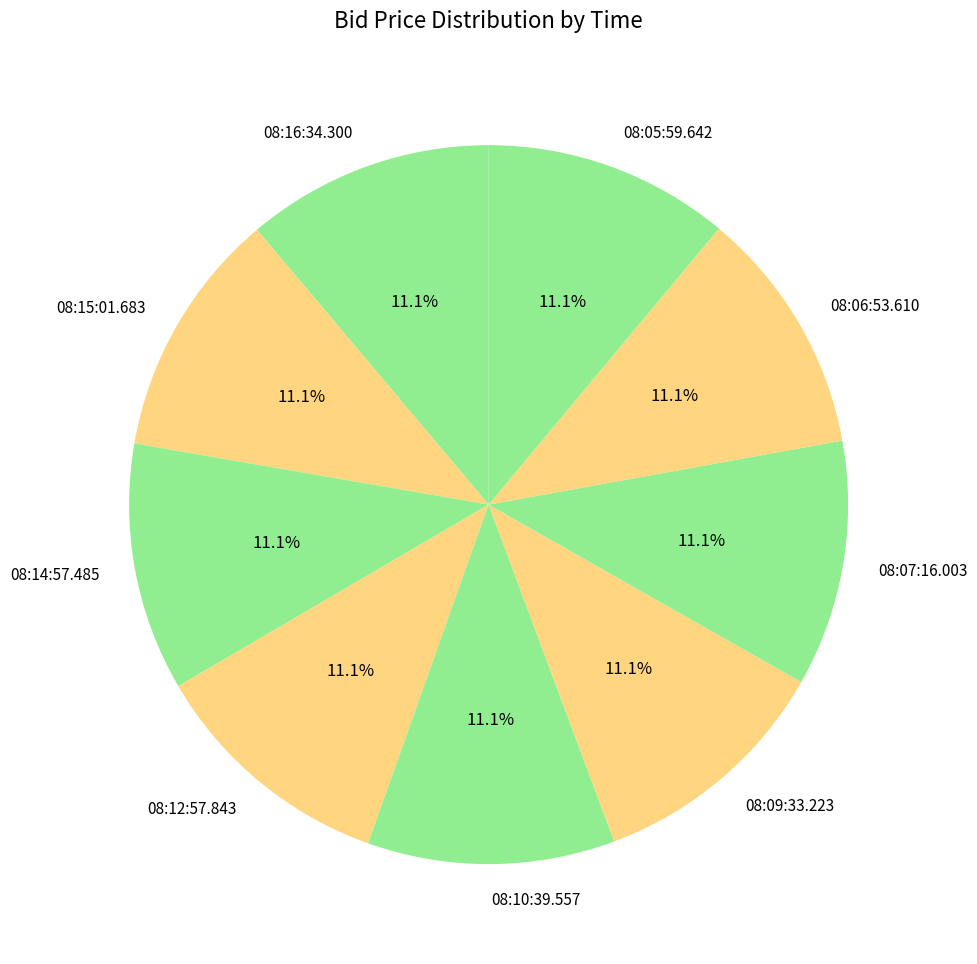

Do 08:09:33.223 and 08:07:16.003 together represent more than half of the pie?

No